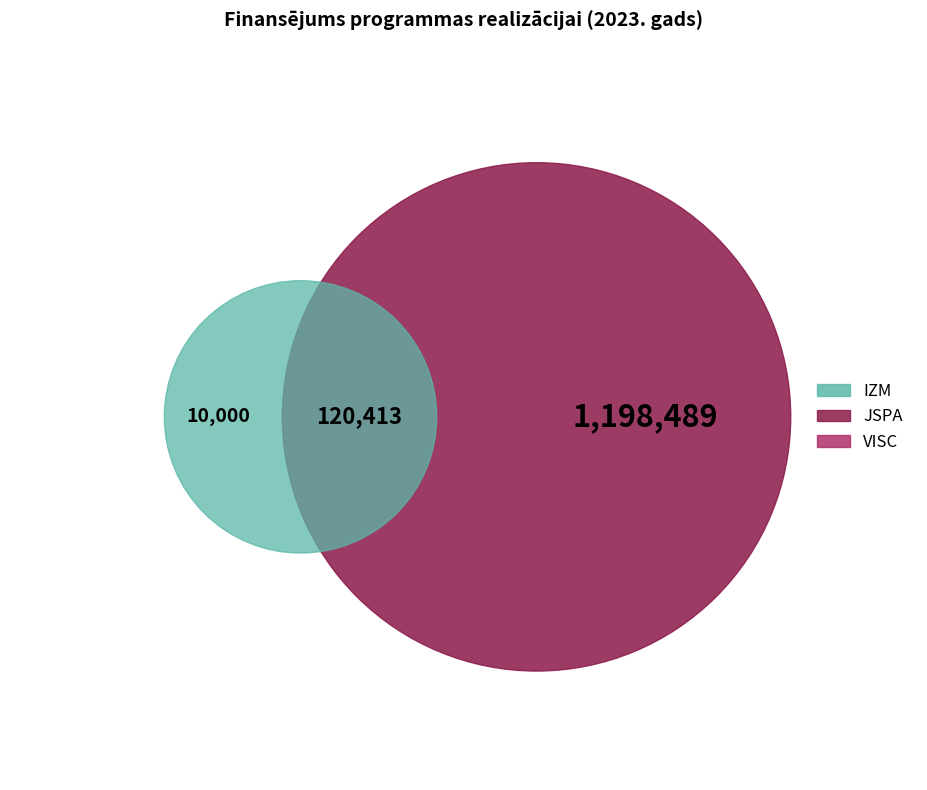

What percentage is the IZM slice, to the nearest percent?

9%